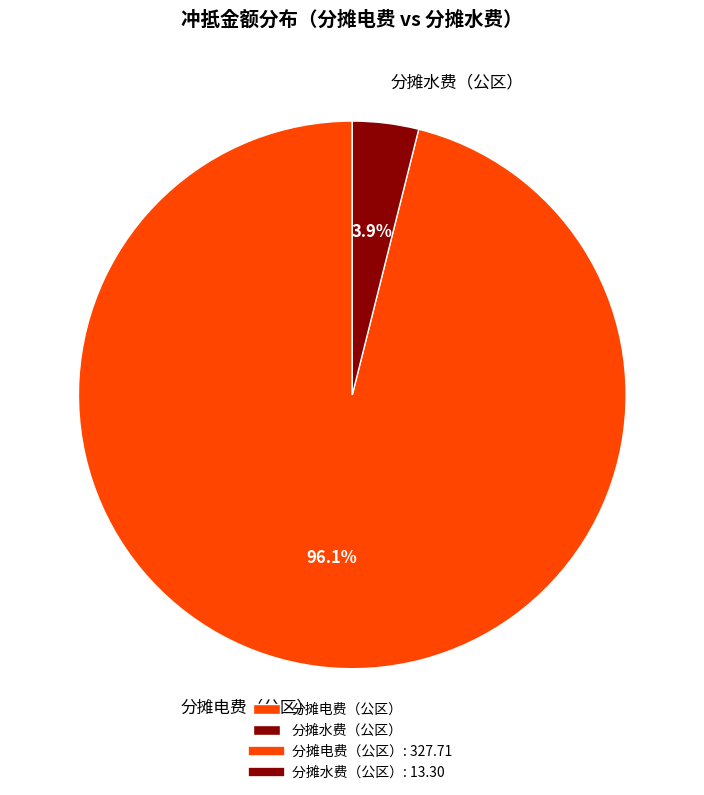

What is the smallest slice in the pie chart?

分摊水费（公区）